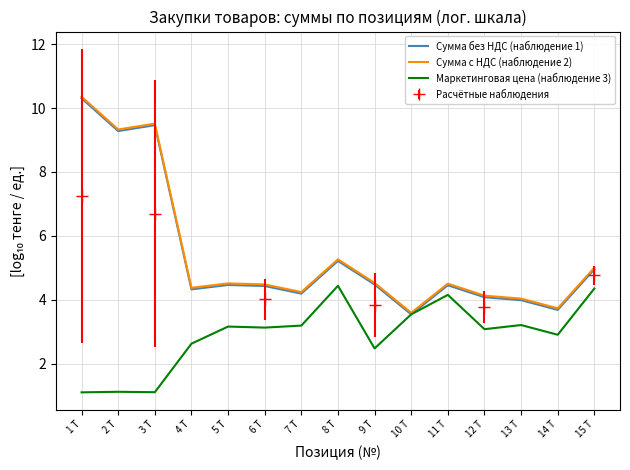

How many lines are shown in the chart?

3